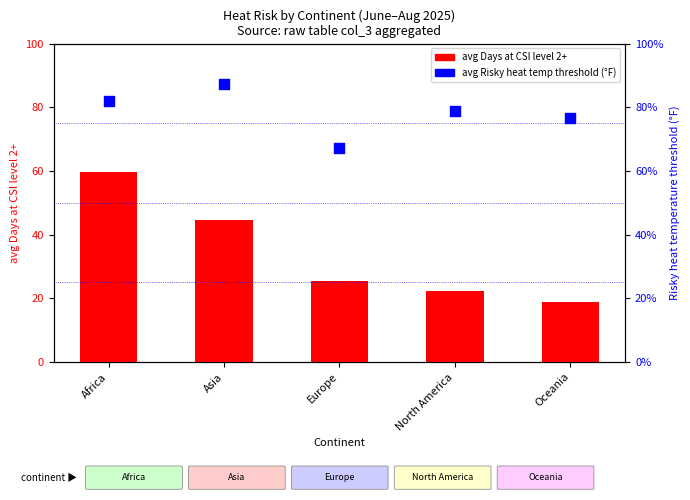

At which category is the sum across all series the highest?

Africa